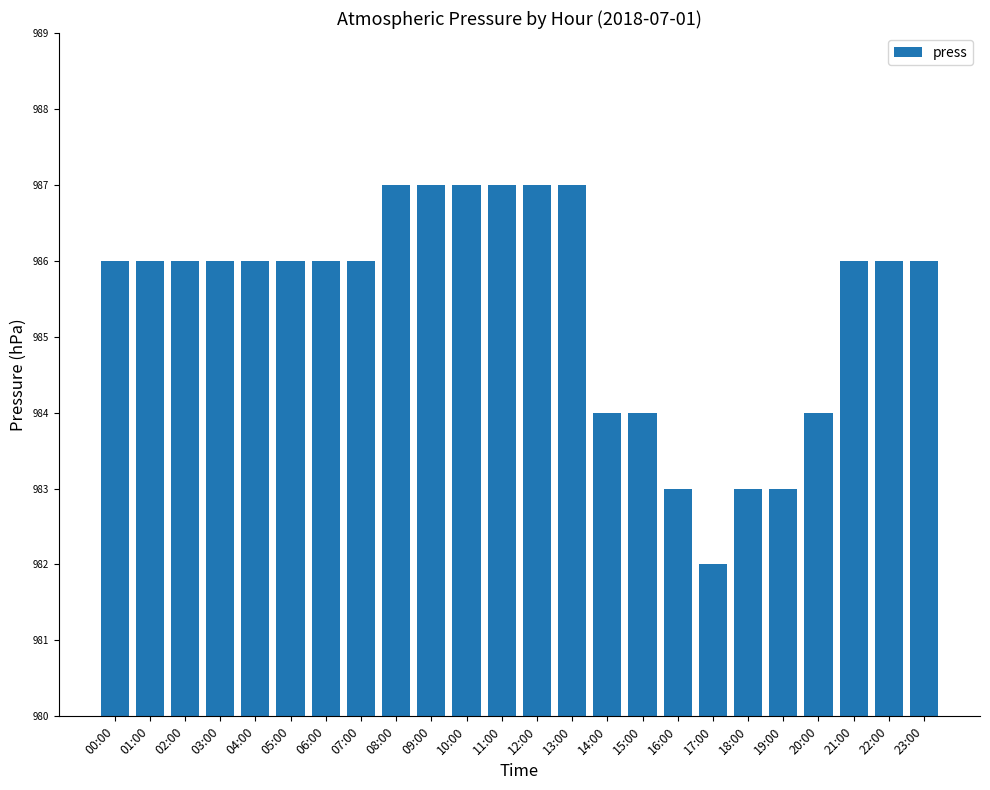

Are the bars horizontal?

No